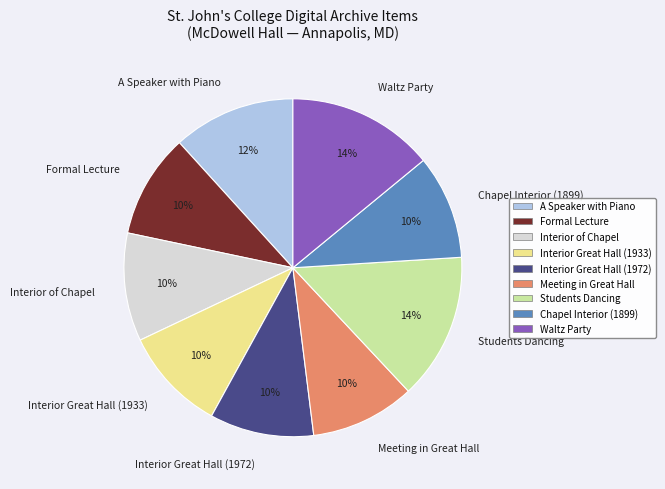

Is there a majority slice in this chart?

No